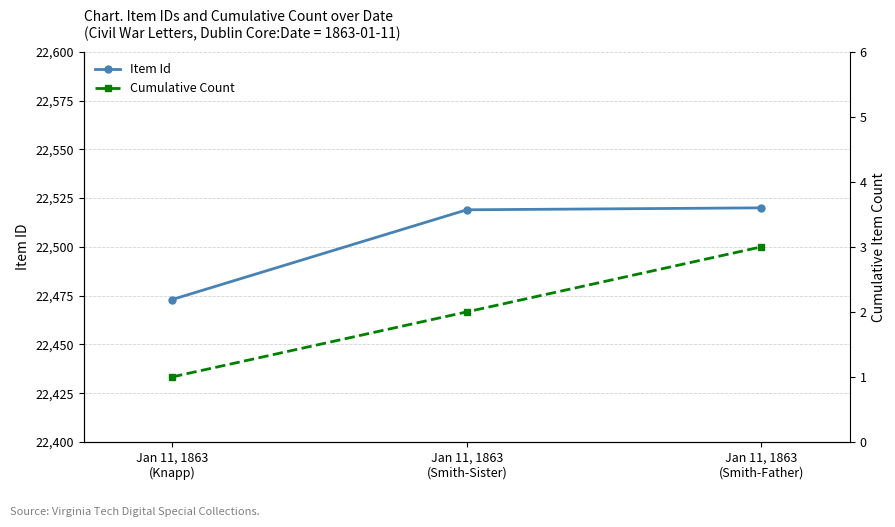

Between Jan 11, 1863
(Smith-Father) and Jan 11, 1863
(Smith-Sister), which is larger?

Jan 11, 1863
(Smith-Father)